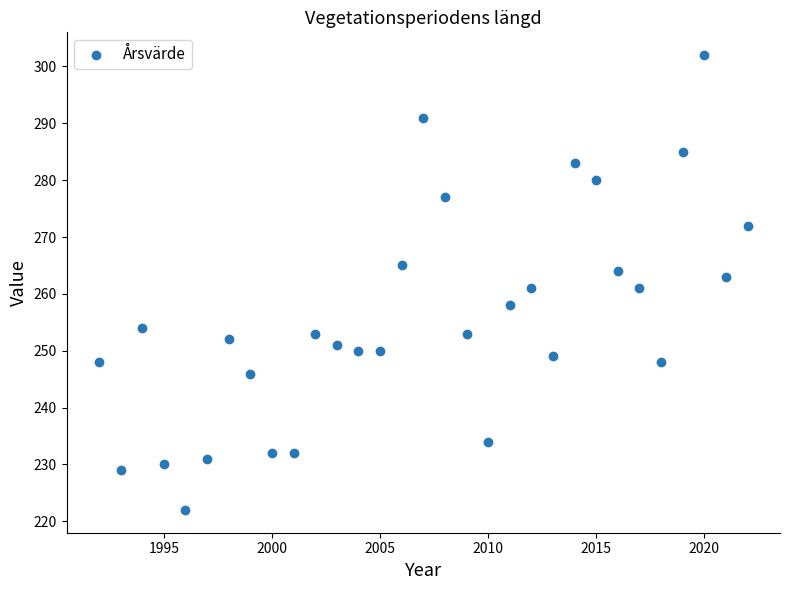

What is the range of Y values (max minus min)?

80